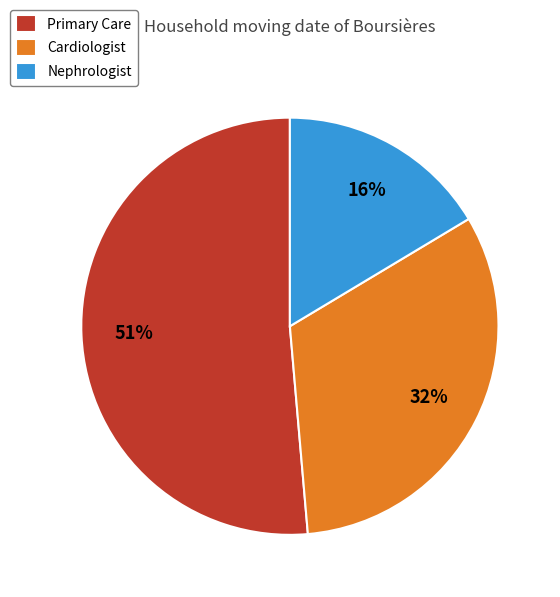

What is the largest slice in the pie chart?

Primary Care